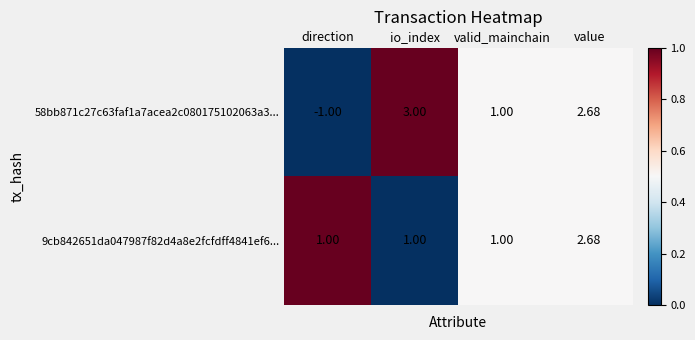

At which category does the chart reach its peak across all series?

io_index